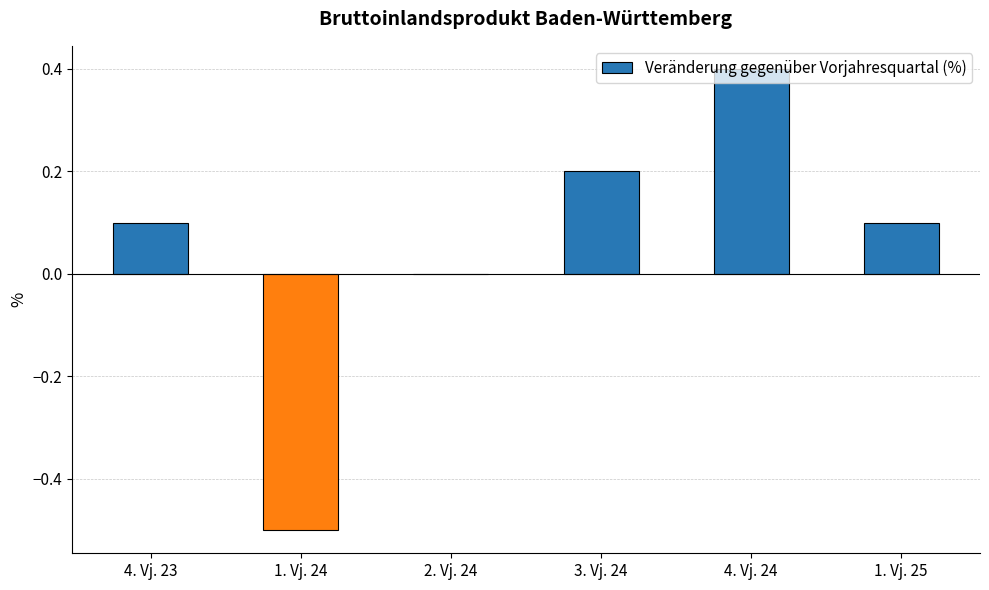

The value at 4. Vj. 23 is 0.1. True or false?

True